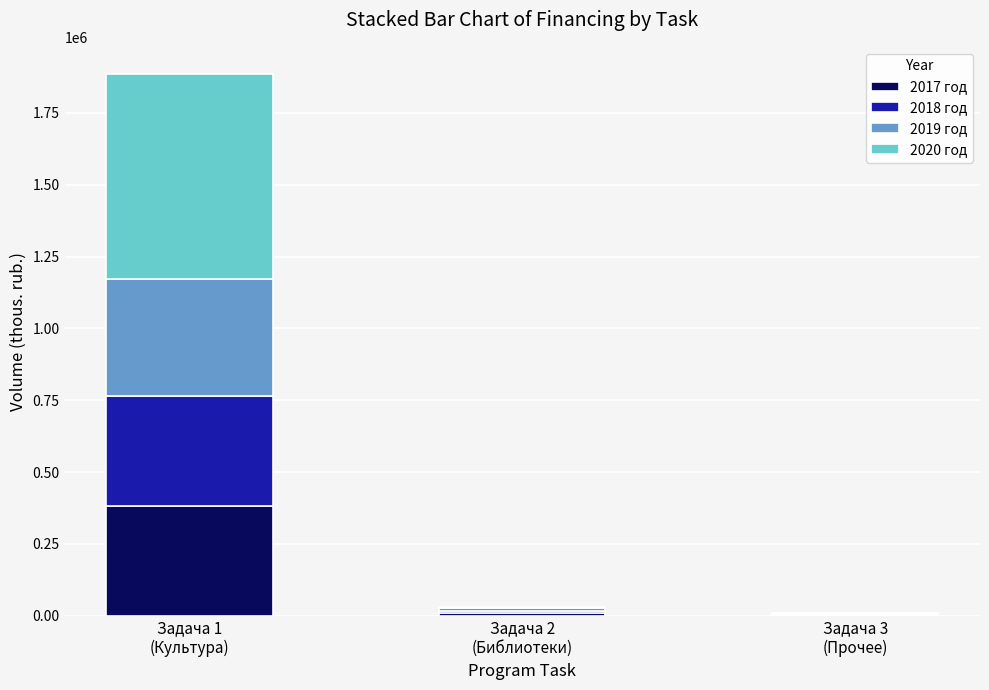

Are the bars grouped side by side (vs. stacked)?

No